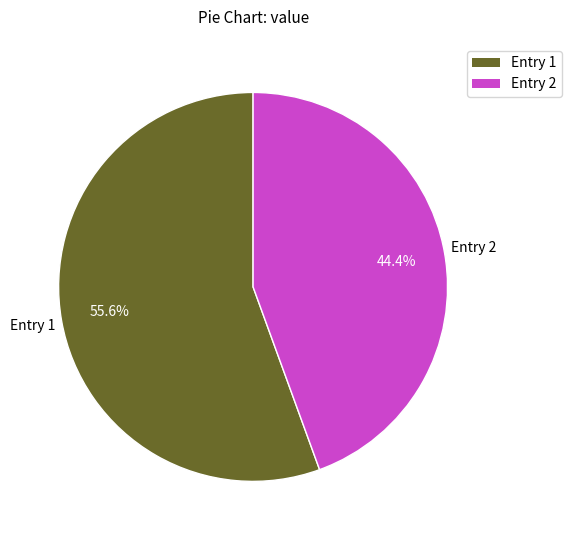

Is there any slice that represents more than half of the pie?

Yes